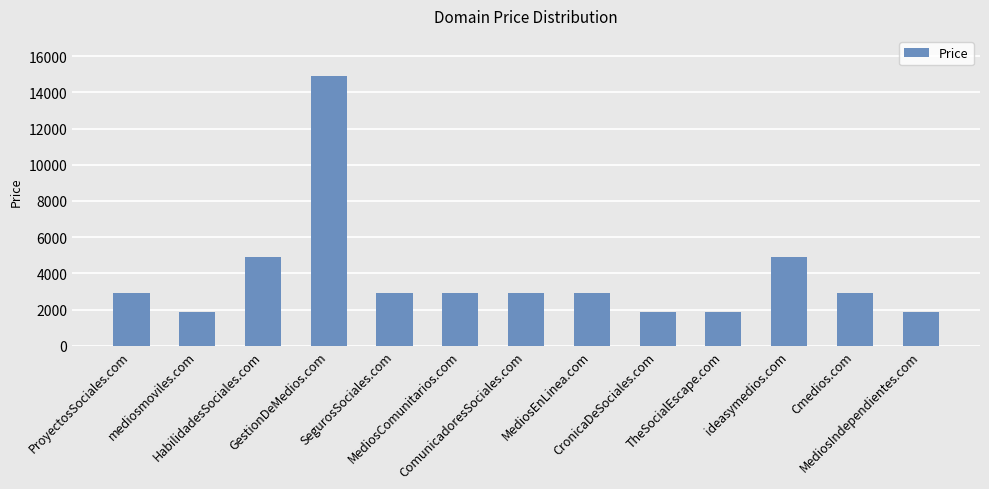

What is the difference between the maximum and minimum values?

13000